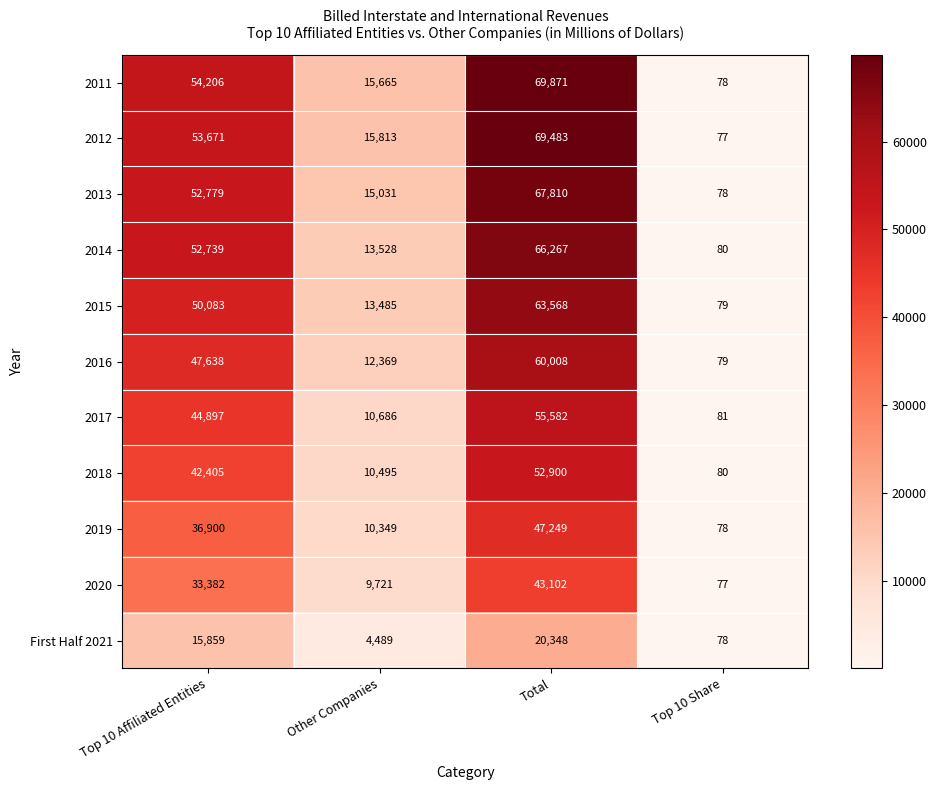

How many 2013 values are between 15031 and 67810?

3